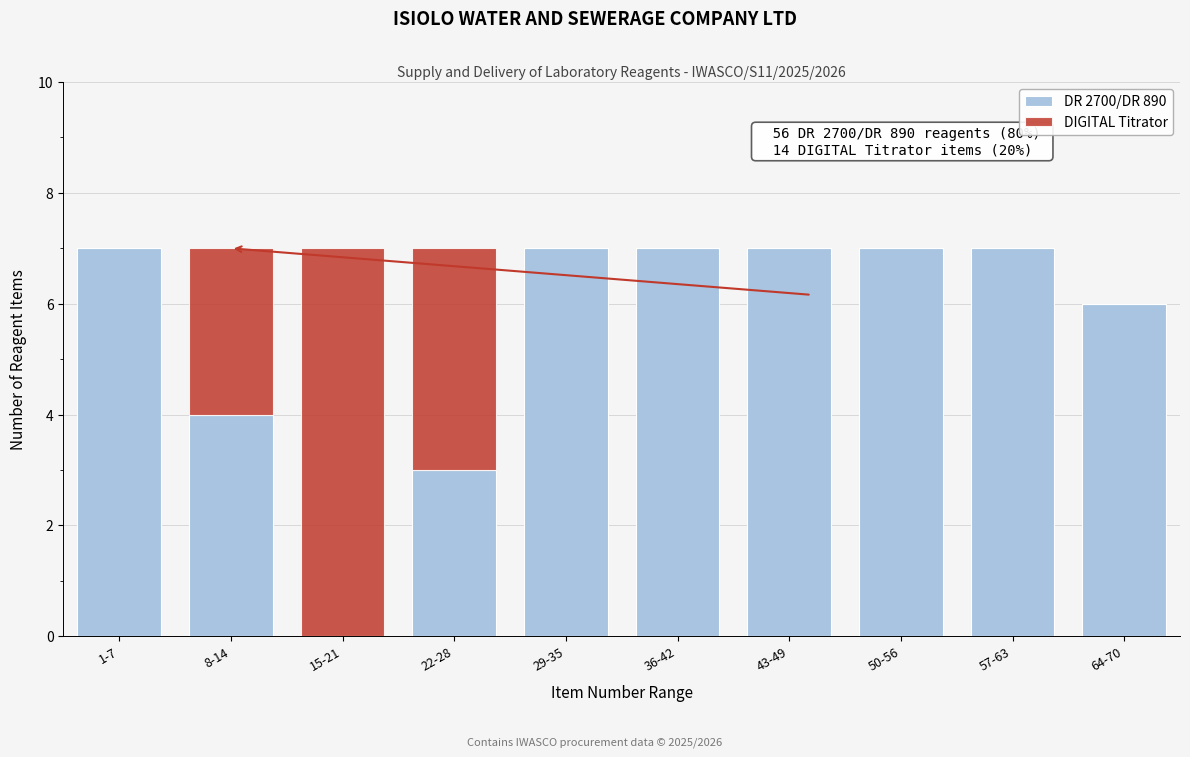

Reading right to left, transcribe the values for DR 2700/DR 890.

64-70=6	57-63=7	50-56=7	43-49=7	36-42=7	29-35=7	22-28=3	15-21=0	8-14=4	1-7=7